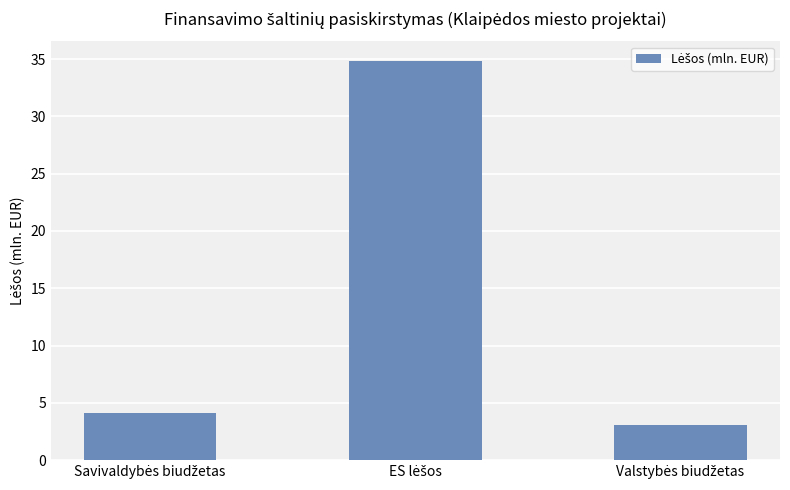

How many data points does each series have?

3